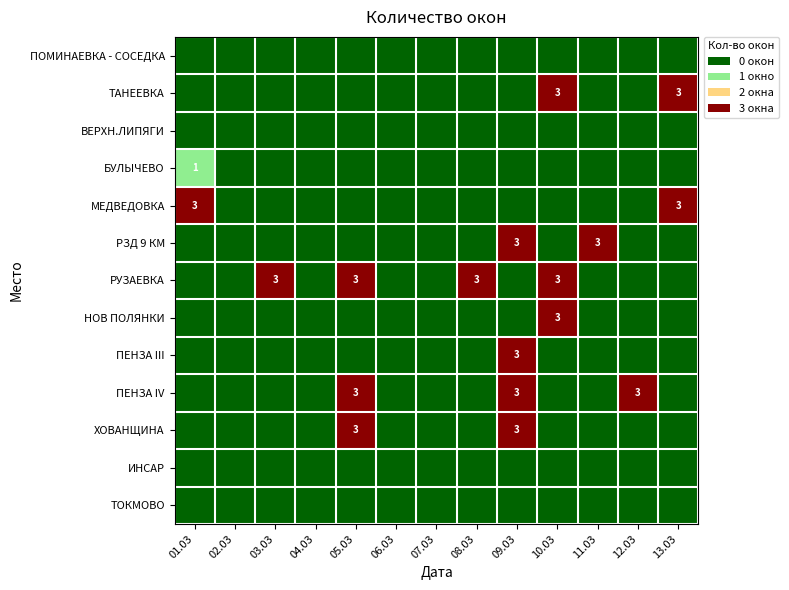

Is it true that МЕДВЕДОВКА equals 3 at 01.03?

True